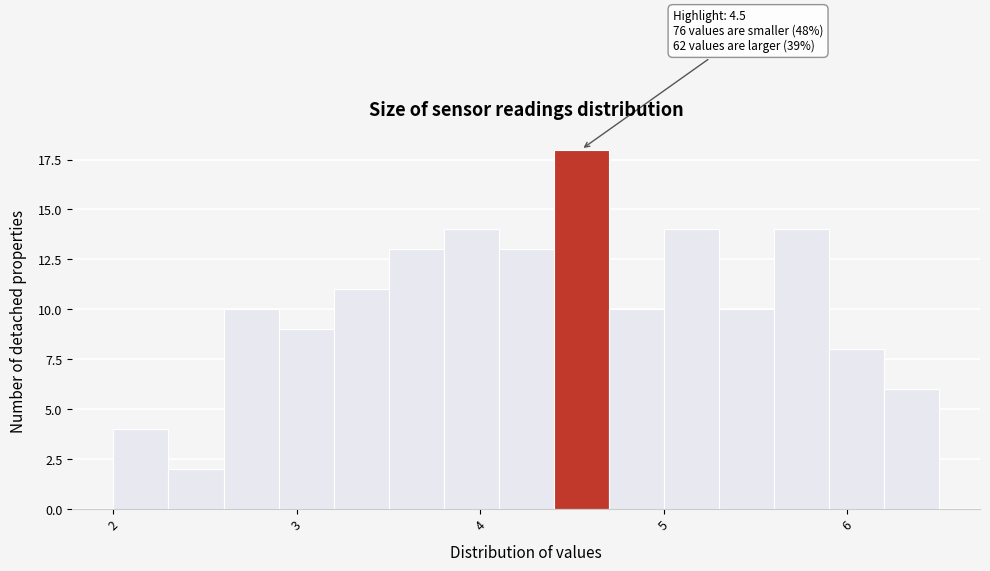

Around what value on the x-axis is the tallest bar? Give the approximate position of its centre, as read against the axis.

4.6